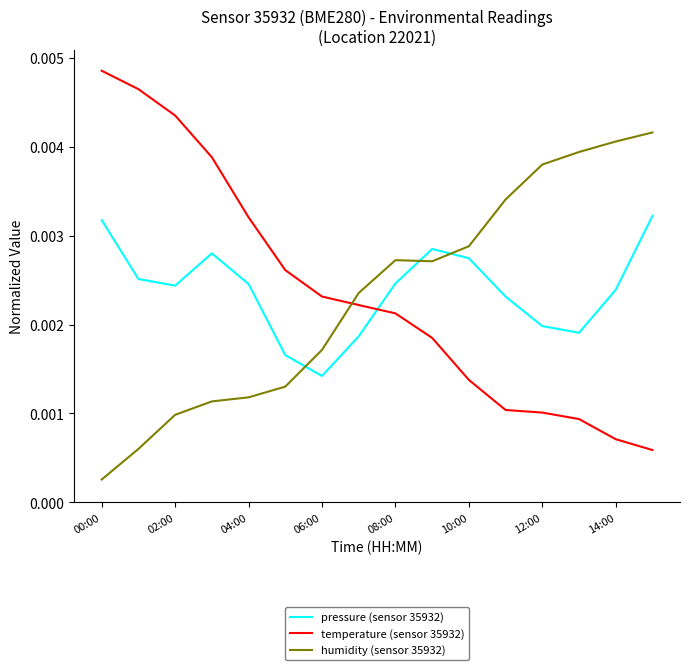

List the series in order of their peak value, highest first.

temperature (sensor 35932), humidity (sensor 35932), pressure (sensor 35932)